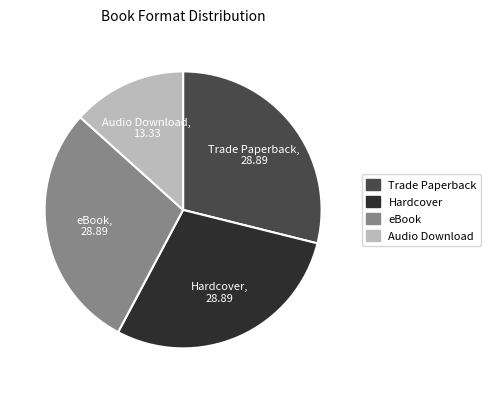

Do eBook and Trade Paperback together represent more than half of the pie?

Yes